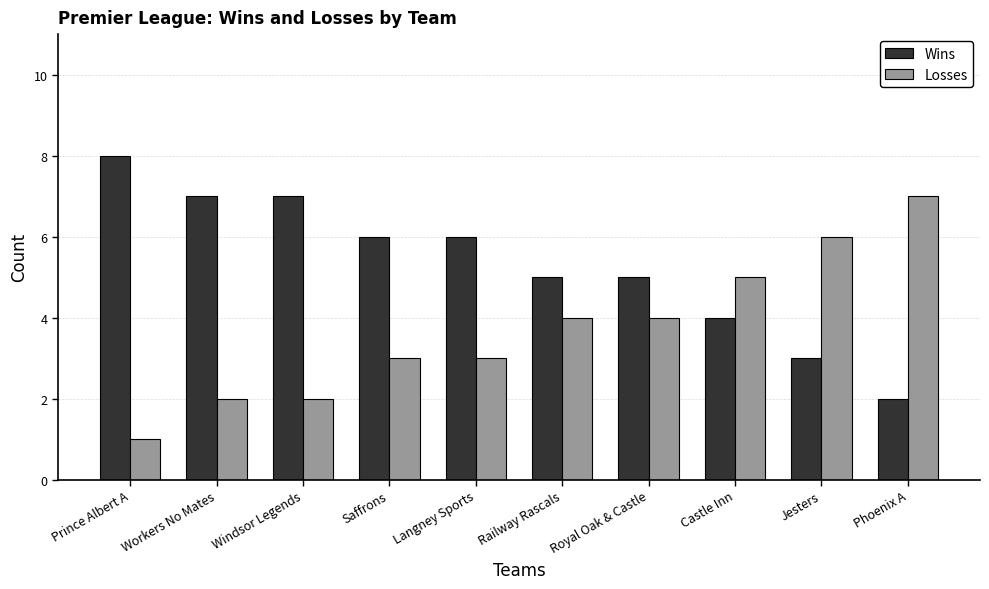

What is the spread (max minus min) of values at Workers No Mates?

5